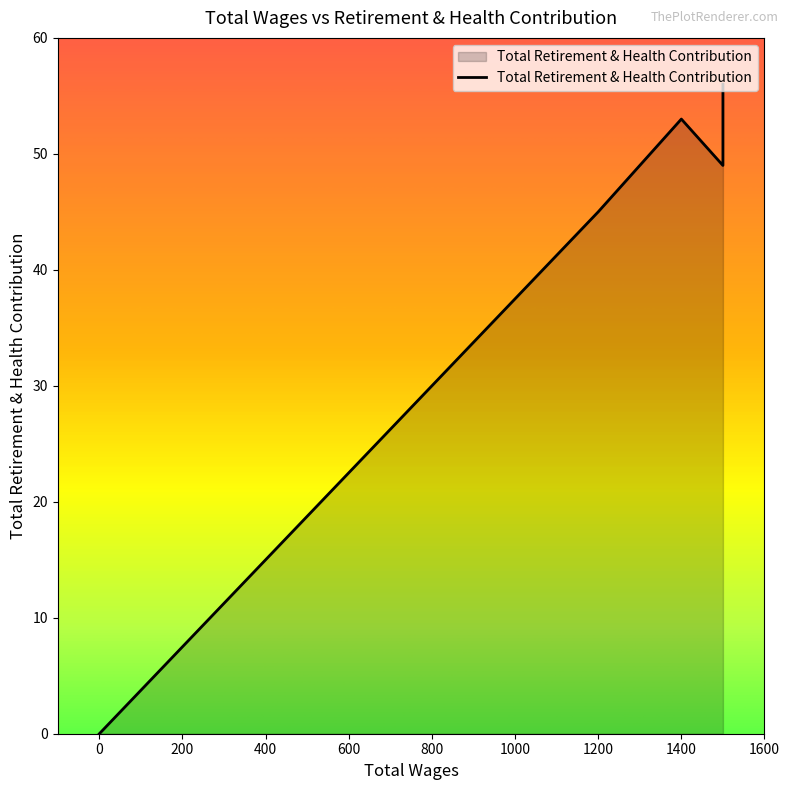

How many series are shown in this chart?

1